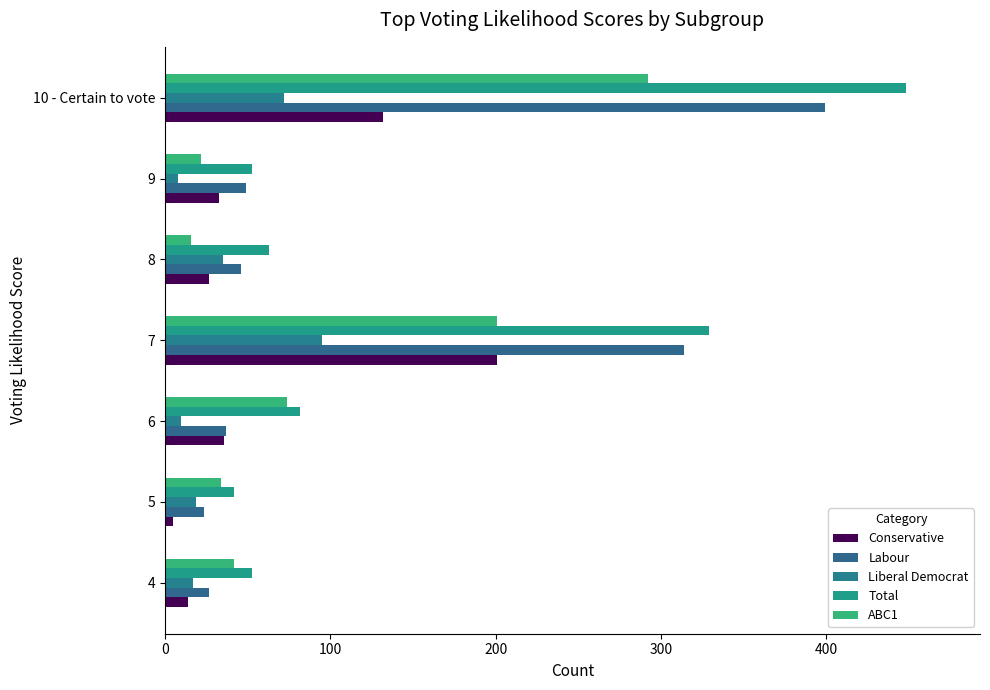

At how many categories does at least one series exceed 390?

1